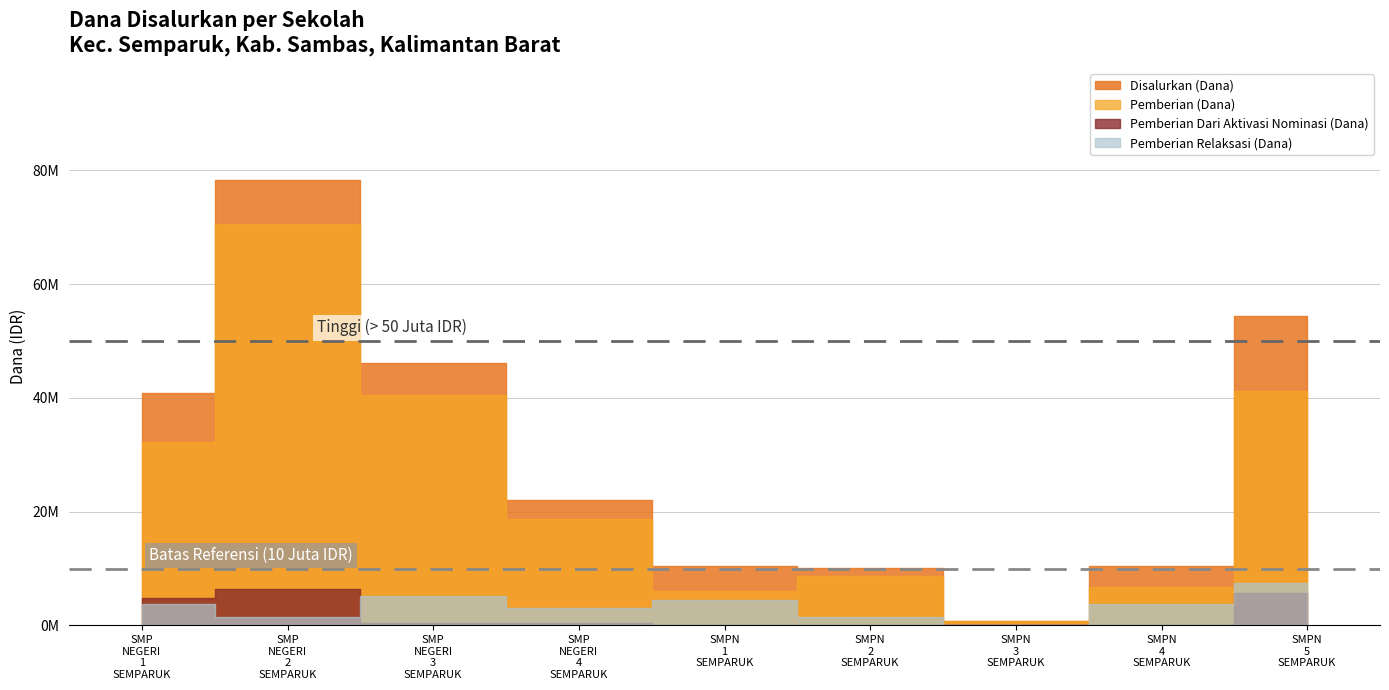

True or false: Pemberian Dari Aktivasi Nominasi (Dana) has a value of 1500996 at SMPN 5 SEMPARUK.

False